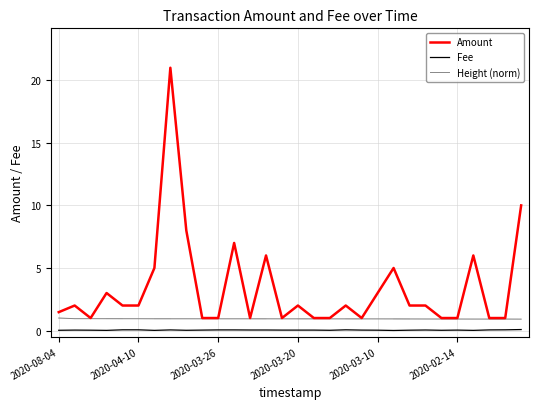

True or false: Height (norm) and Amount cross at least once.

False